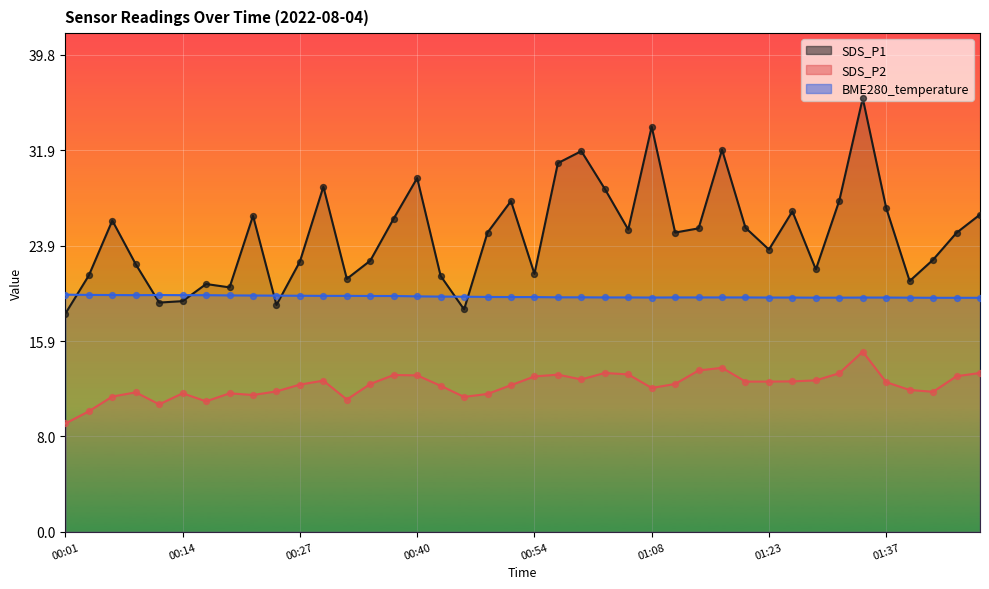

Is the value of BME280_temperature at 00:45 greater than the value of SDS_P2 at 00:06?

Yes